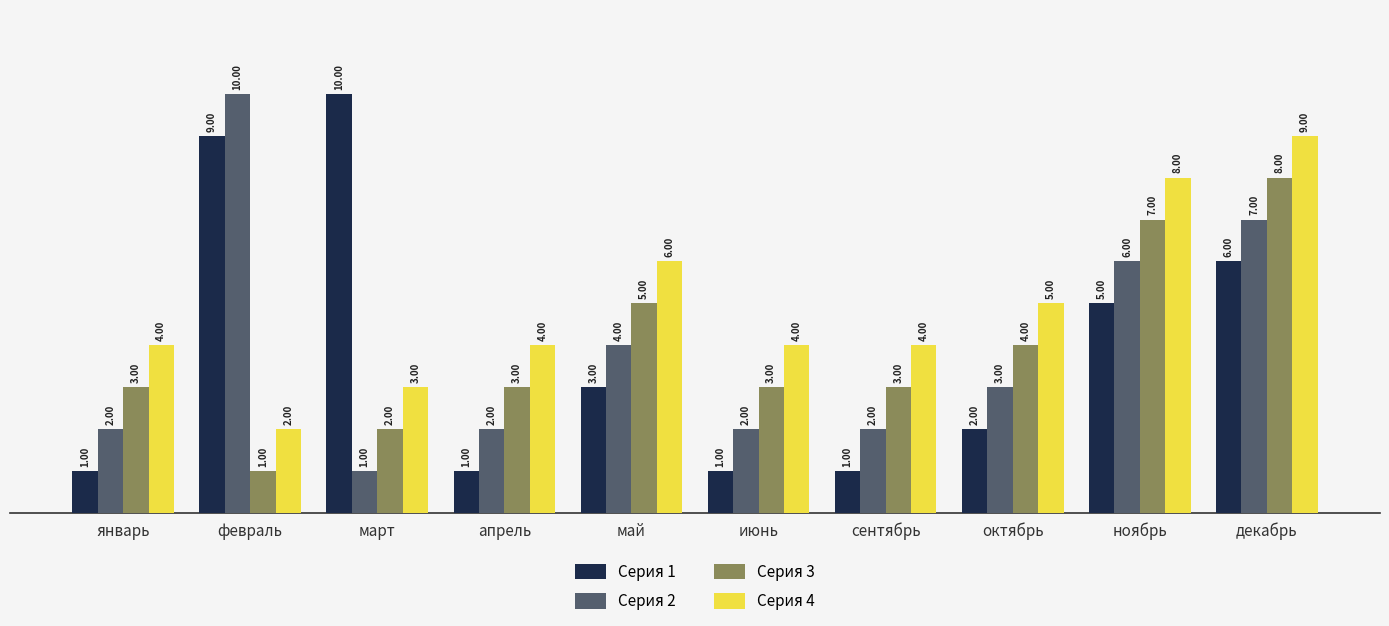

What is the sum of all Серия 2 values?

39